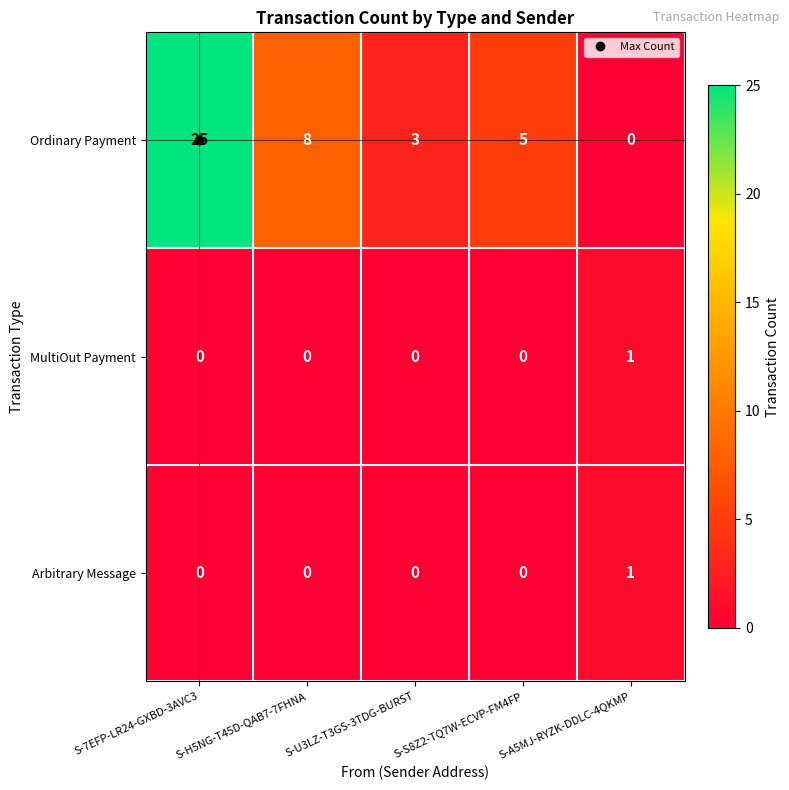

The Ordinary Payment series shows -15 at S-A5MJ-RYZK-DDLC-4QKMP. True or false?

False